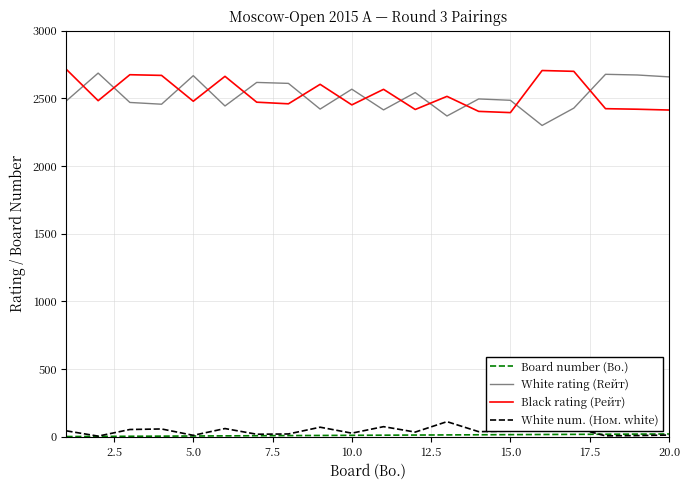

What is the difference between the Board number (Bo.) values at 20.0 and 12?

4